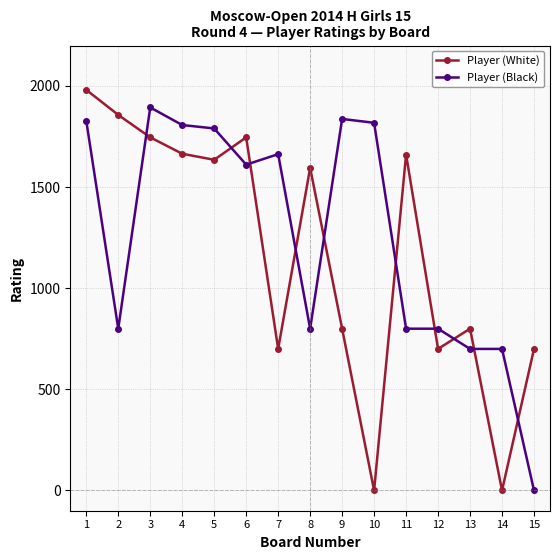

How many interior local peaks does the Player (White) series have?

4